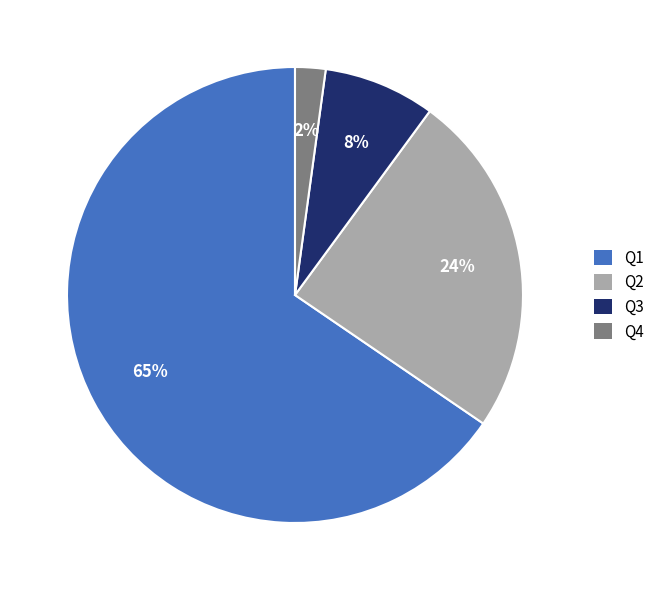

Is it true that Q2 is 24% of the pie?

True